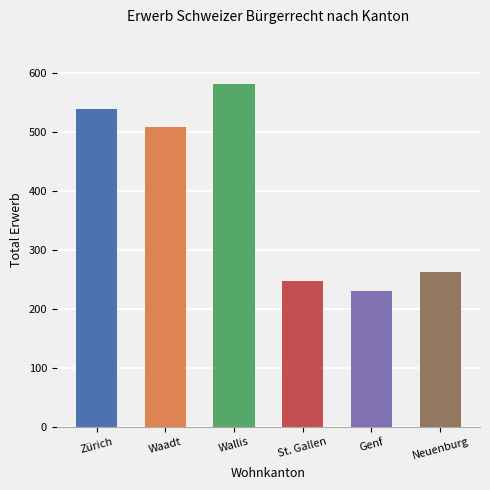

Approximately how many times larger is the value at Zürich compared to Waadt?

1.1